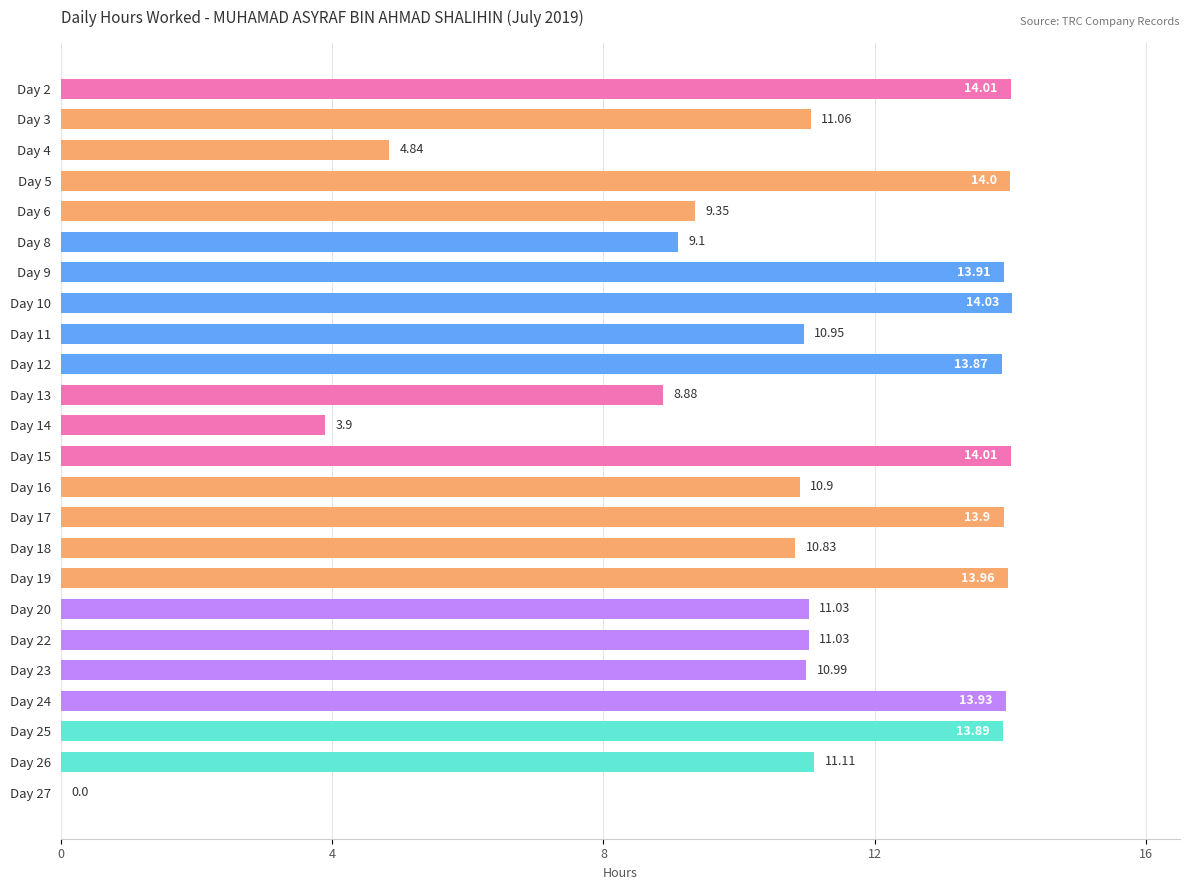

What is the sum of the values at Day 14 and Day 10?

17.9